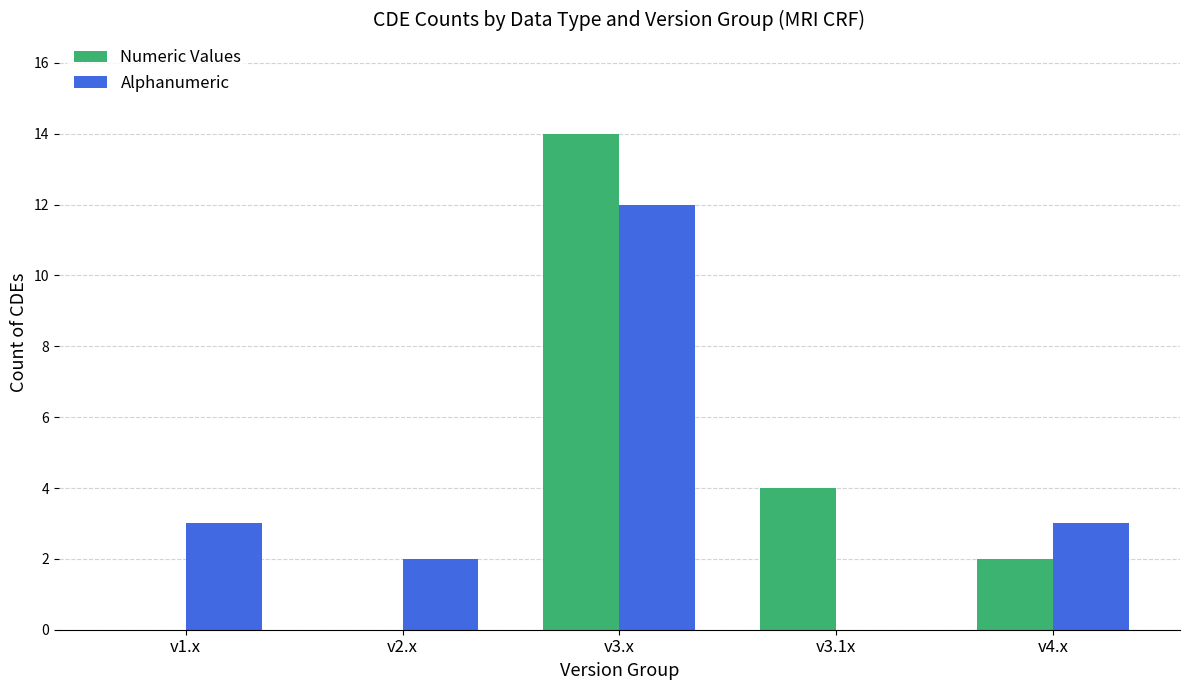

Is it true that Alphanumeric equals 3 at v4.x?

True